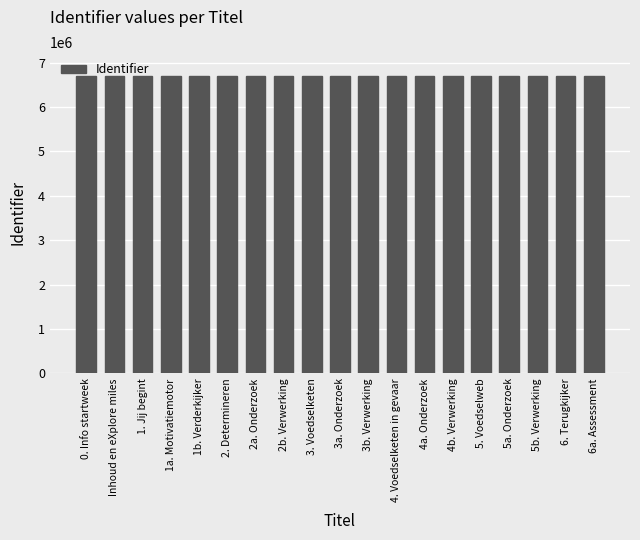

What is the difference between the maximum and minimum values?

50